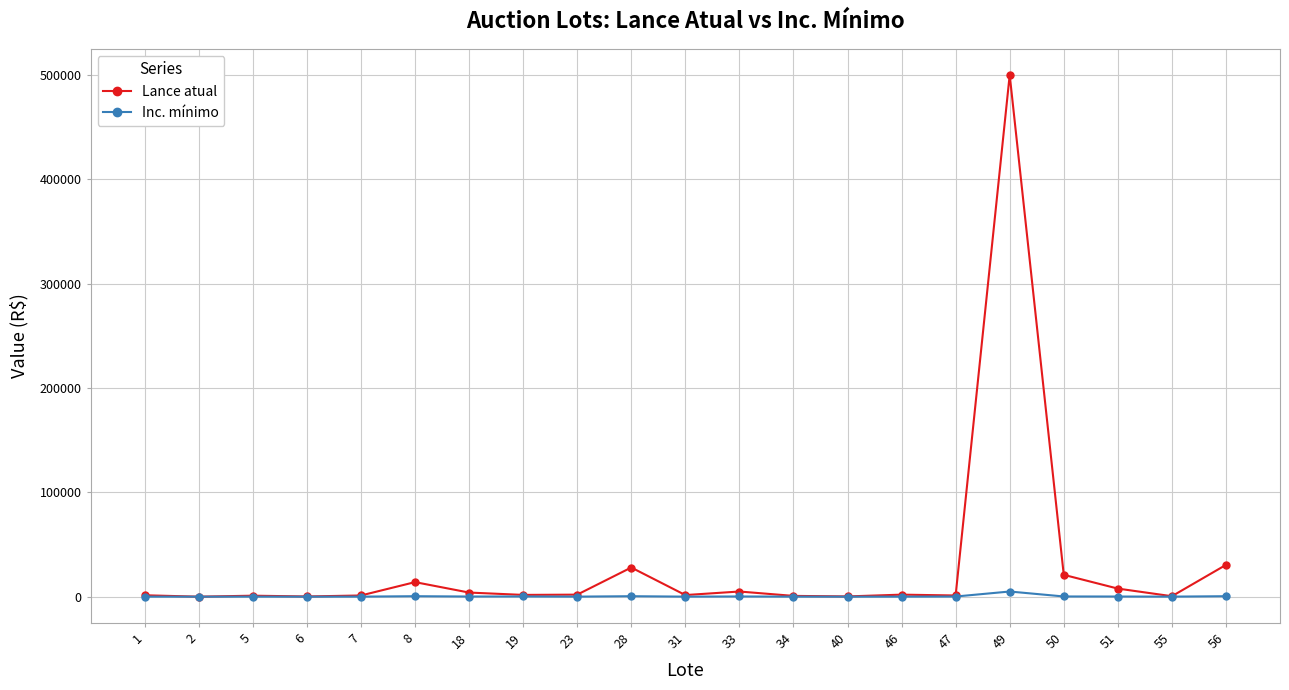

Count the number of categories in the chart.

21